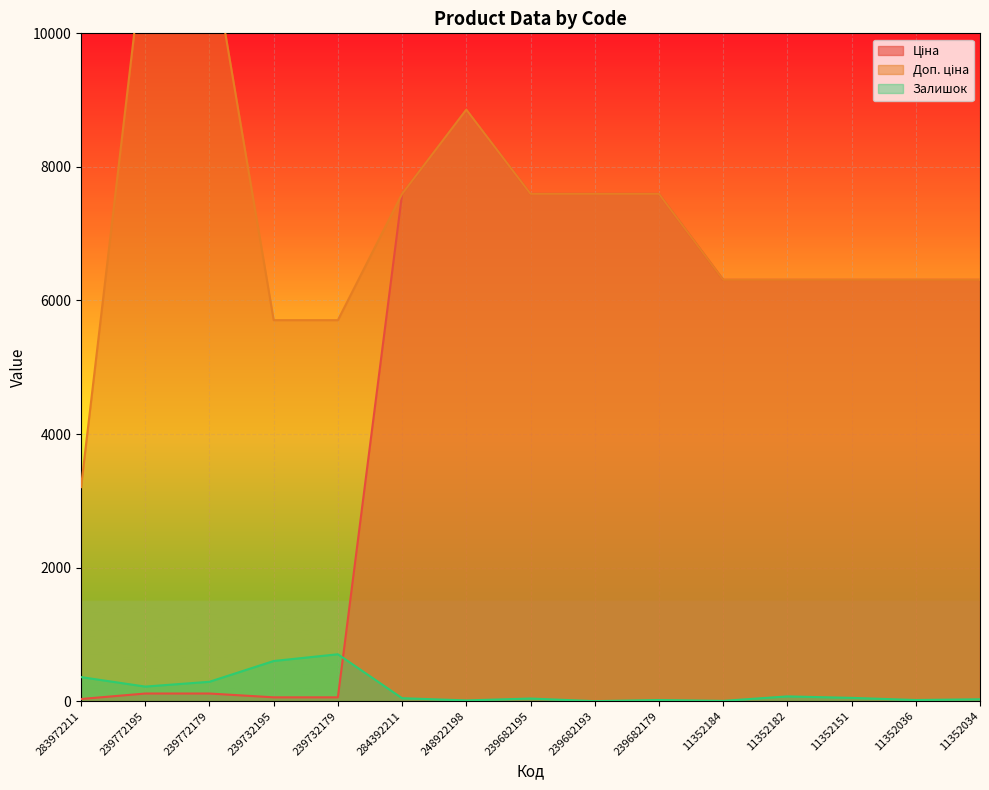

At how many categories does at least one series exceed 10785?

2